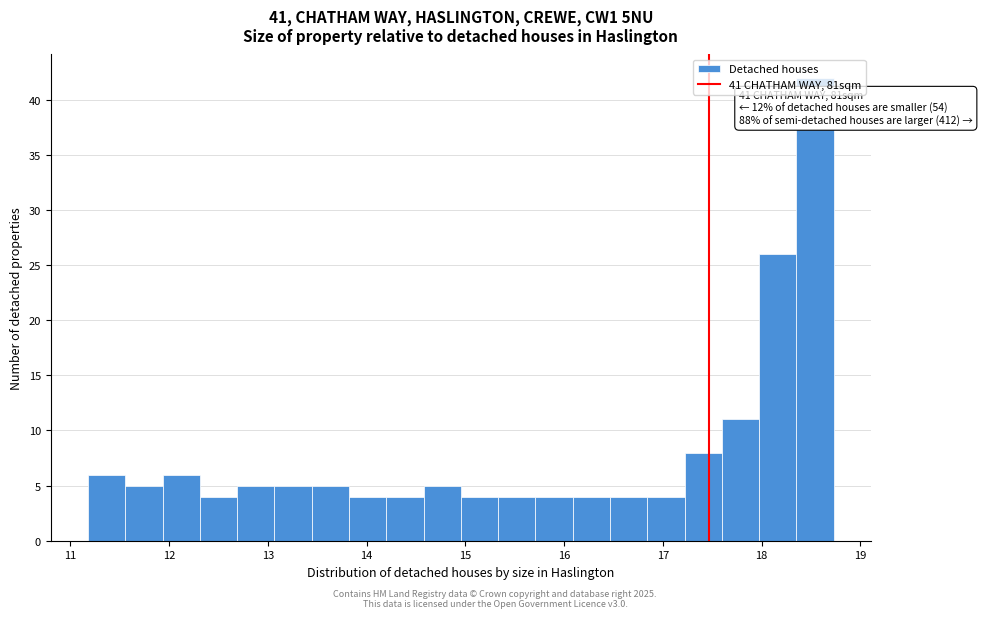

Around what value on the x-axis is the tallest bar? Give the approximate position of its centre, as read against the axis.

18.5